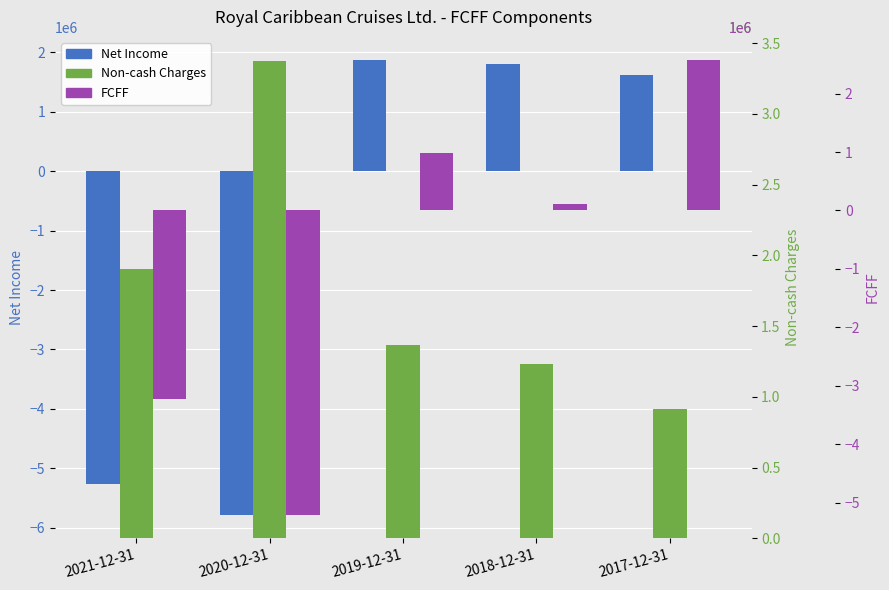

Between 2021-12-31 and 2019-12-31, which series saw the biggest shift?

Net Income